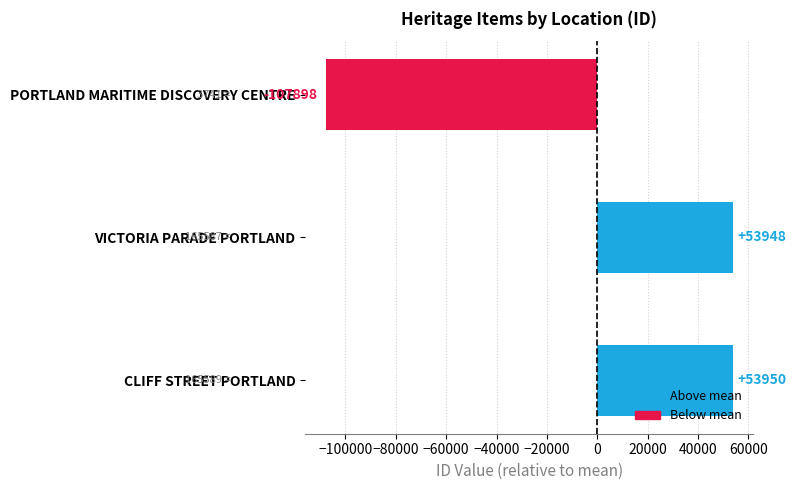

What is the change in value from PORTLAND MARITIME DISCOVERY CENTRE to VICTORIA PARADE PORTLAND?

+161846